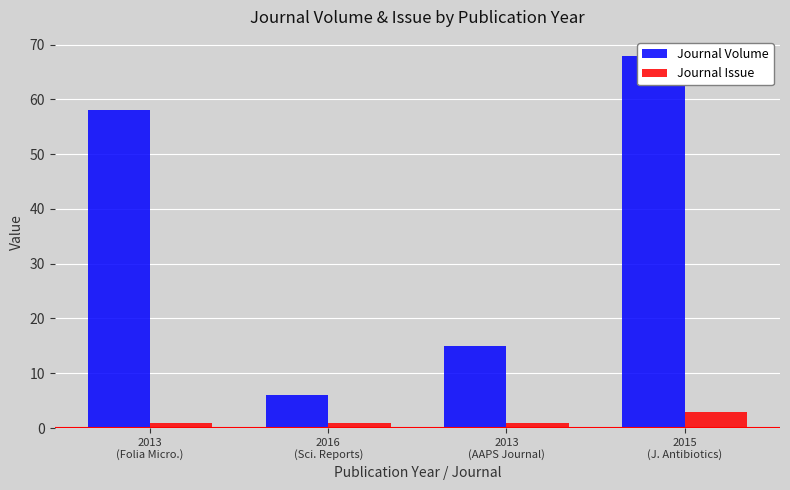

How many values in the Journal Issue series exceed 1?

1